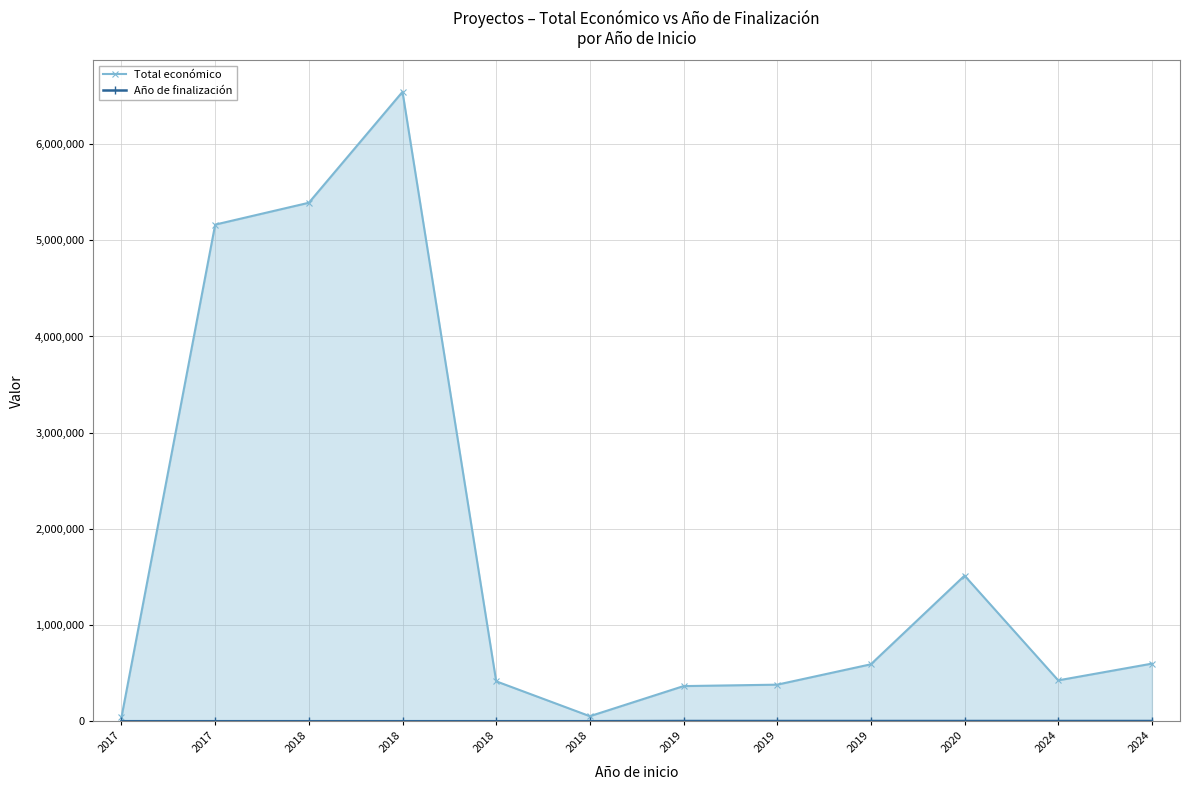

Count the number of categories in the chart.

12